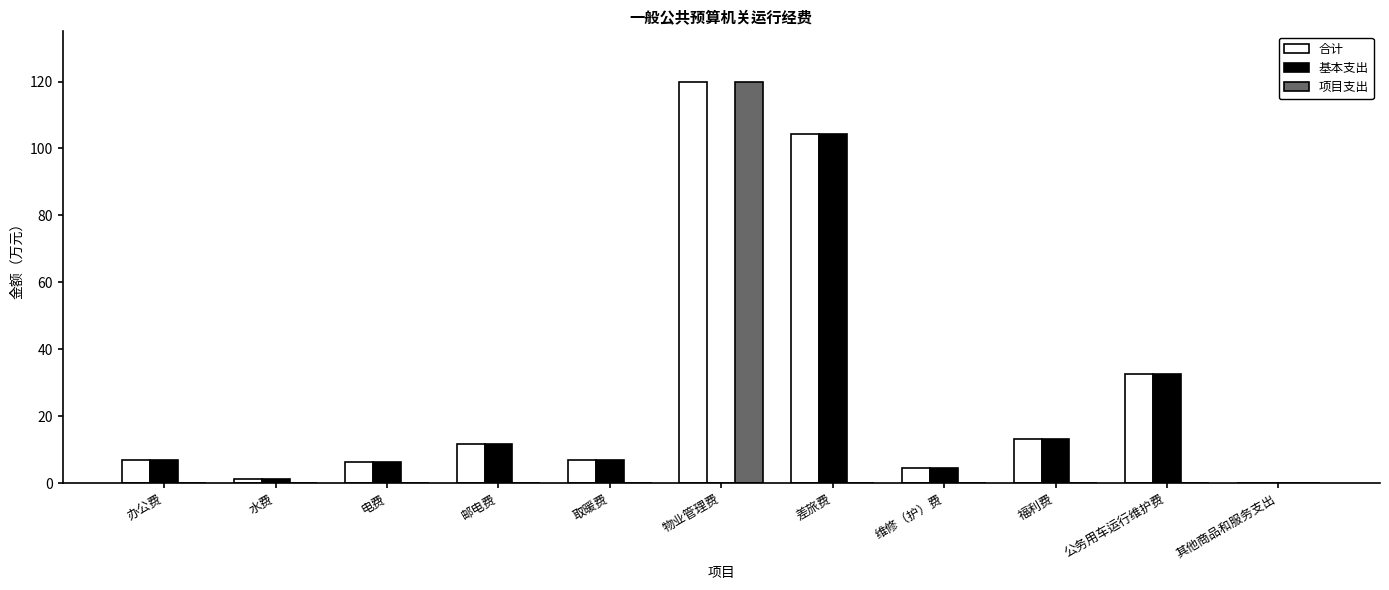

How many categories are shown in the chart?

11